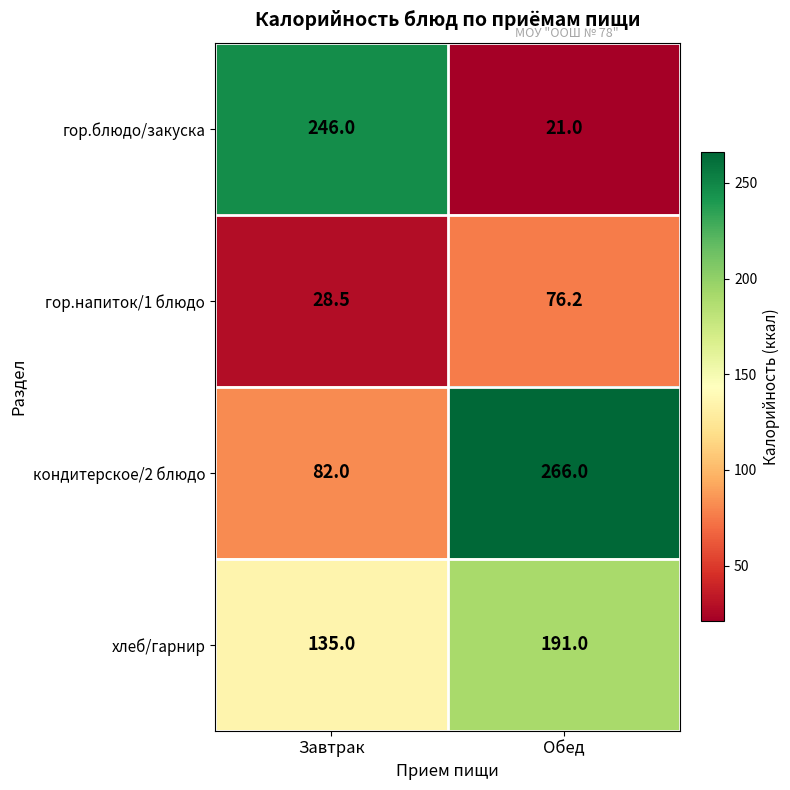

Which category has the highest value across all series?

Обед